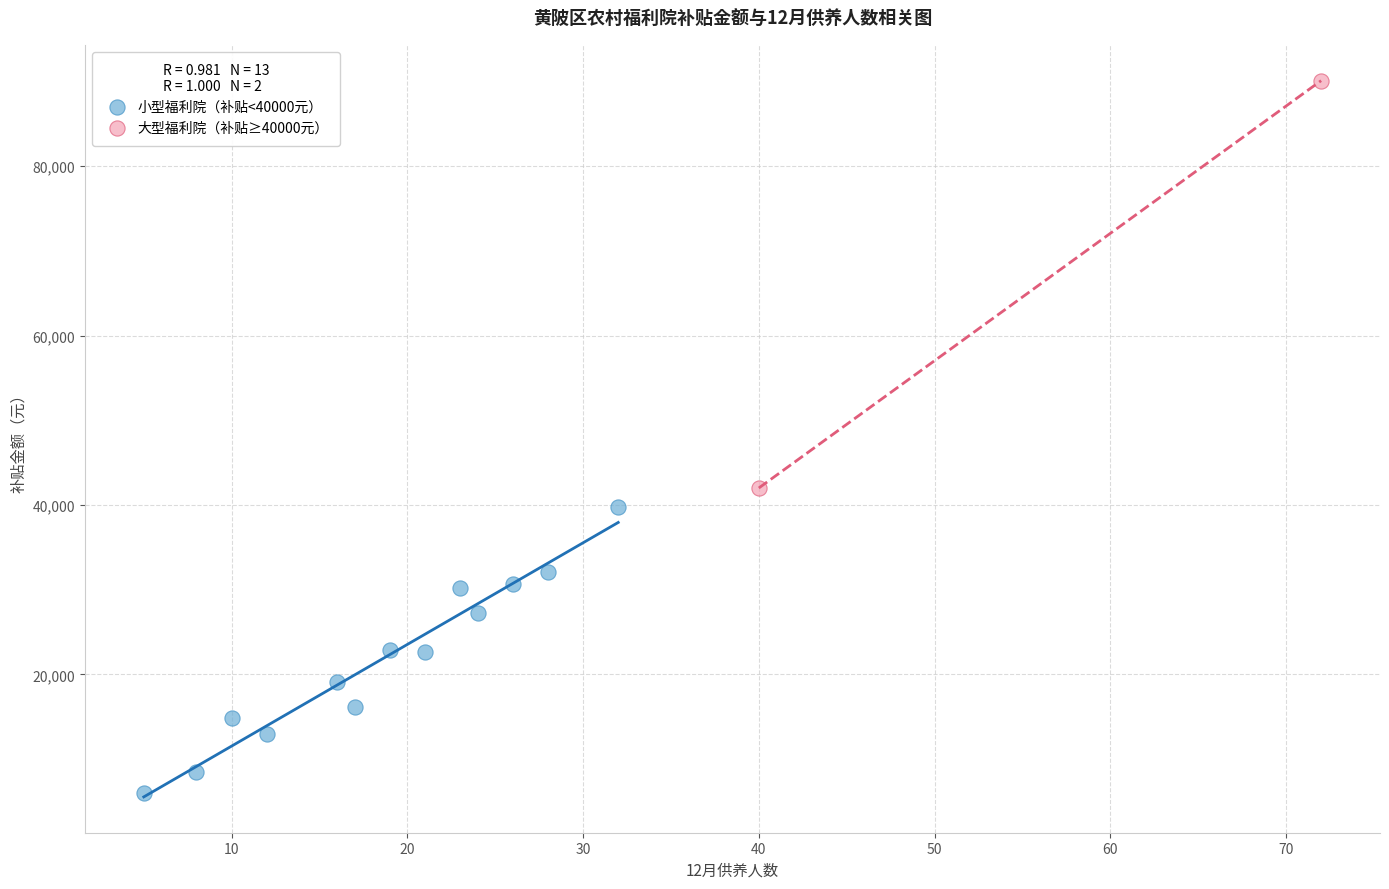

Which series has the widest spread of Y values?

大型福利院（补贴≥40000元）